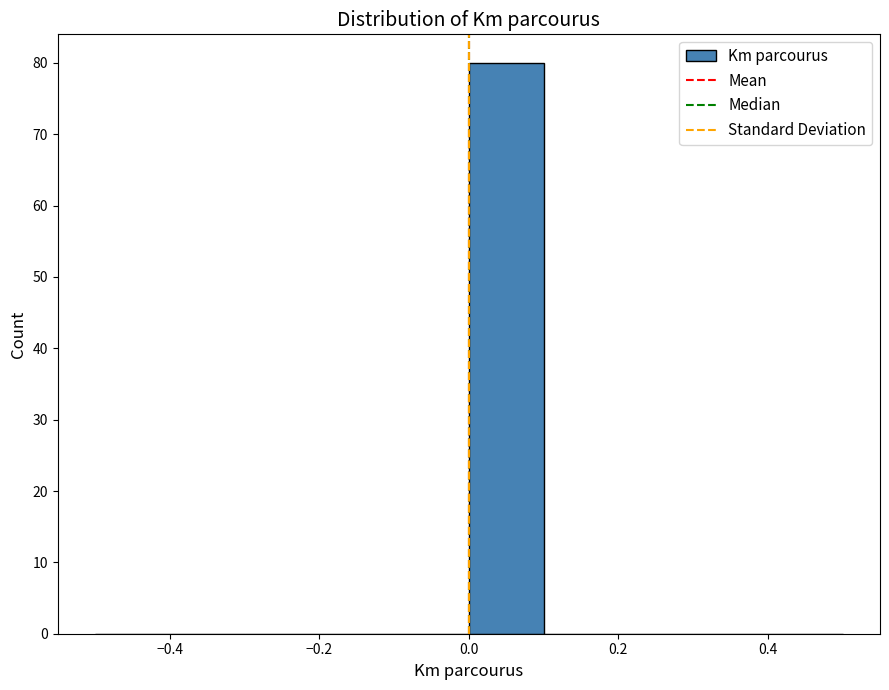

Which range on the x-axis has the tallest bar?

0.0 to 0.1